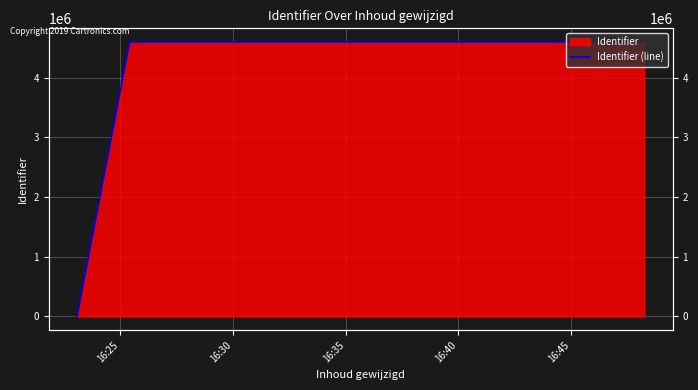

The value at 16:35 is 4598602. True or false?

True